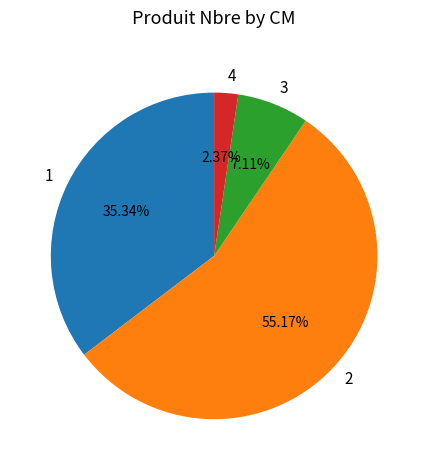

Does any single category account for the majority?

Yes